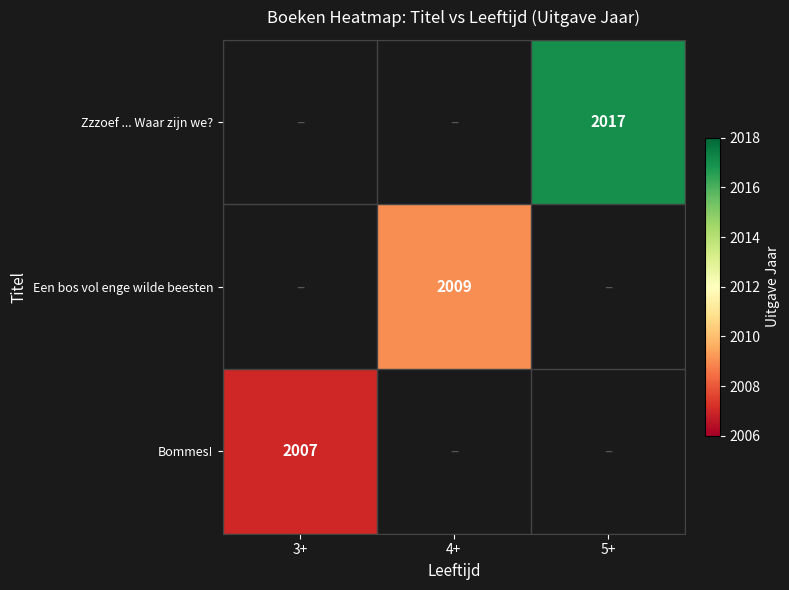

True or false: Zzzoef ... Waar zijn we? has a value of 2848 at 5+.

False